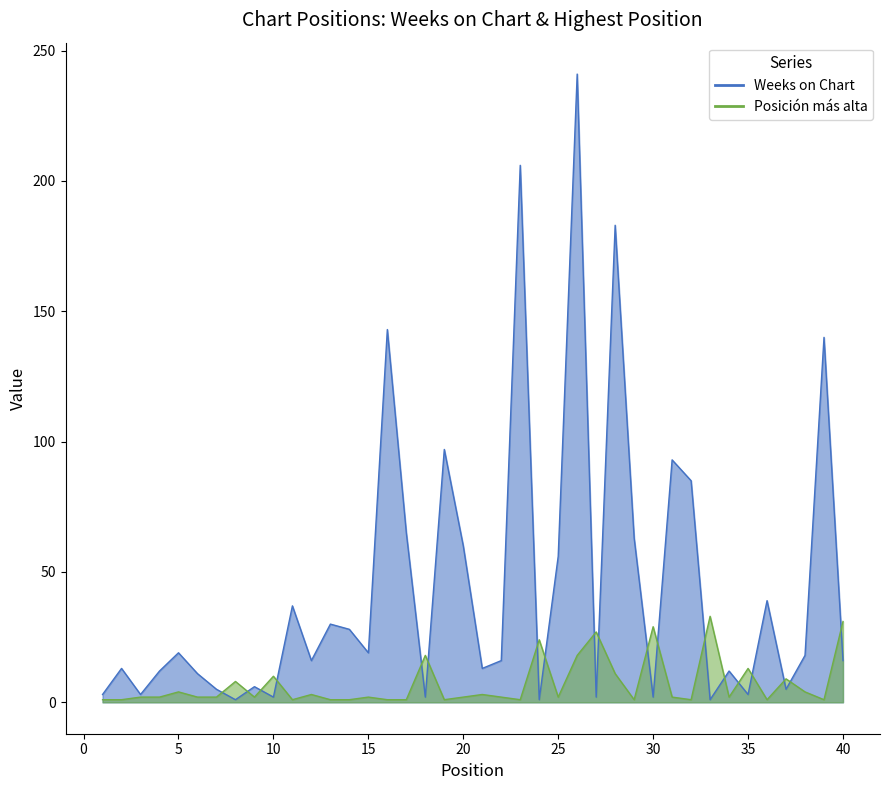

Which has a higher value, 39 or 10?

39